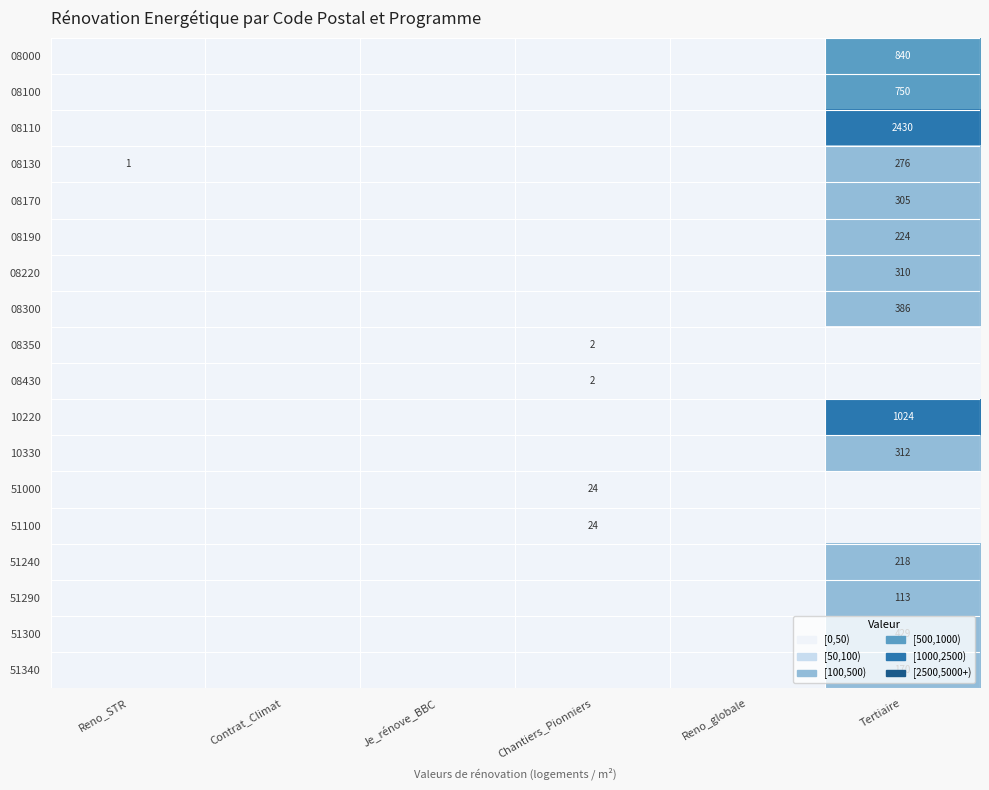

At which category does the chart reach its minimum across all series?

Reno_STR